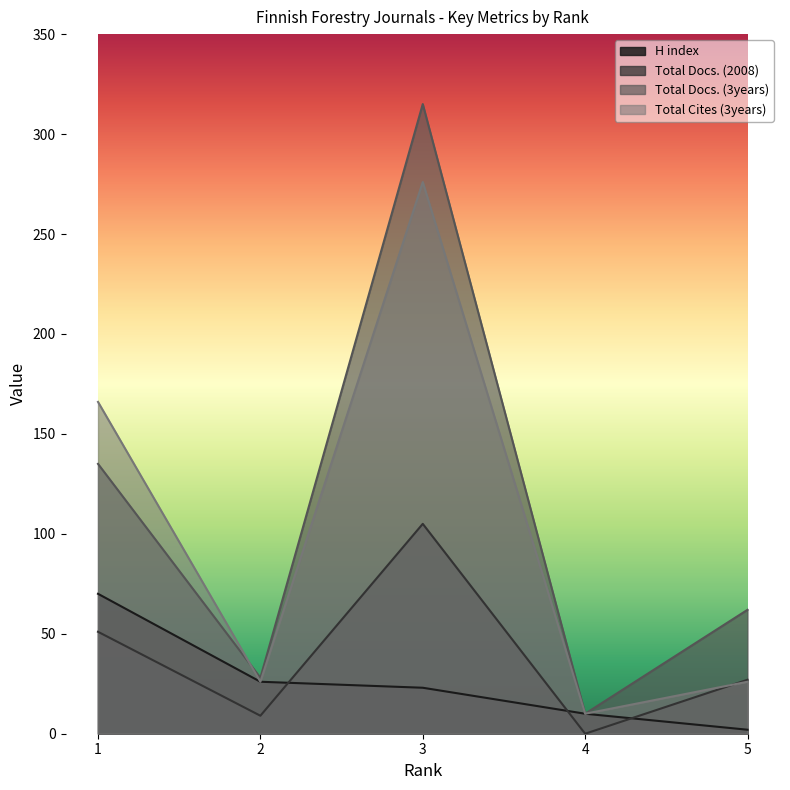

Reading left to right, transcribe all the data shown in this chart.

H index: 1=70	2=26	3=23	4=10	5=2
Total Docs. (2008): 1=51	2=9	3=105	4=0	5=27
Total Docs. (3years): 1=135	2=28	3=315	4=10	5=62
Total Cites (3years): 1=166	2=26	3=276	4=10	5=26